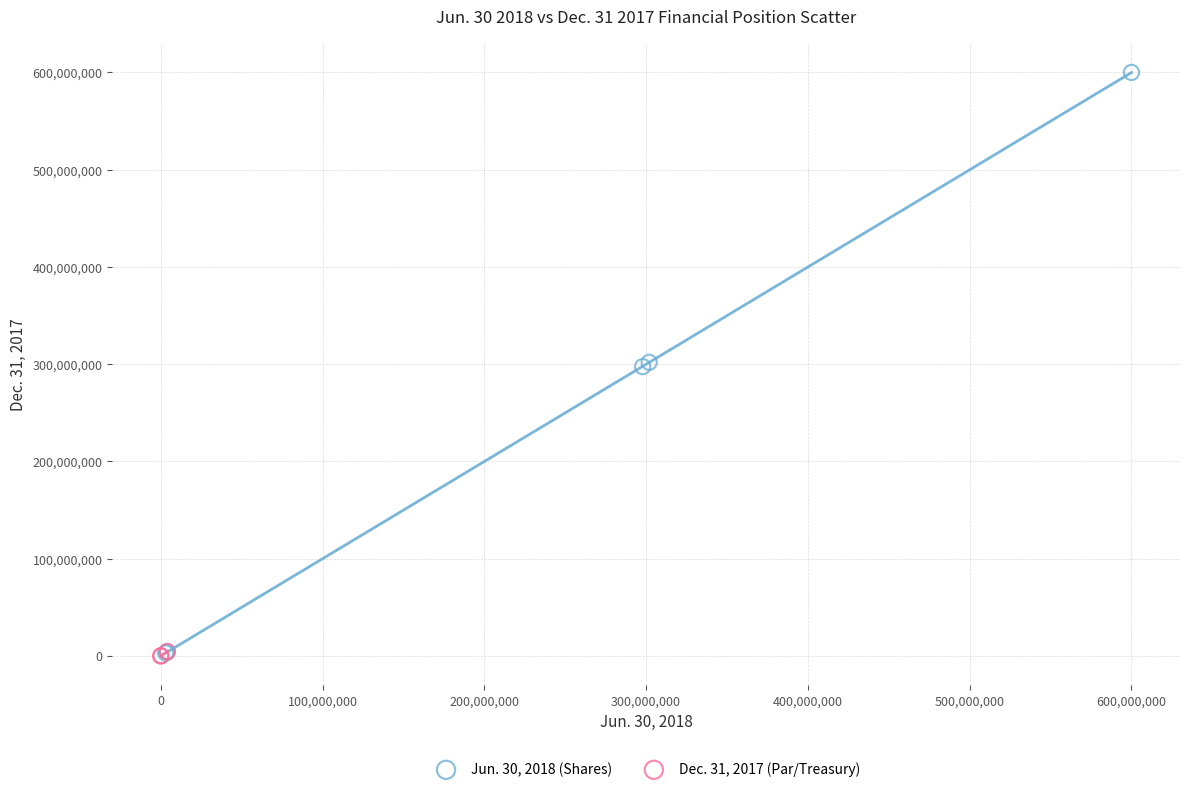

Which series has the widest spread of Y values?

Jun. 30, 2018 (Shares)